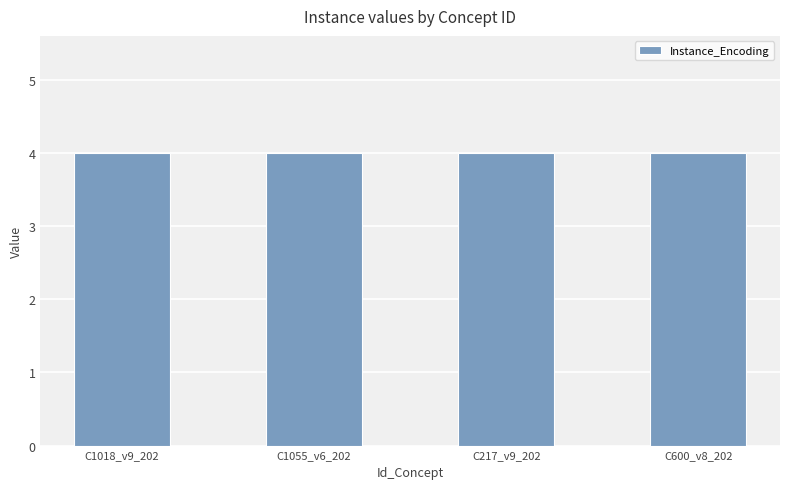

At which category does the chart reach its minimum across all series?

C1018_v9_202